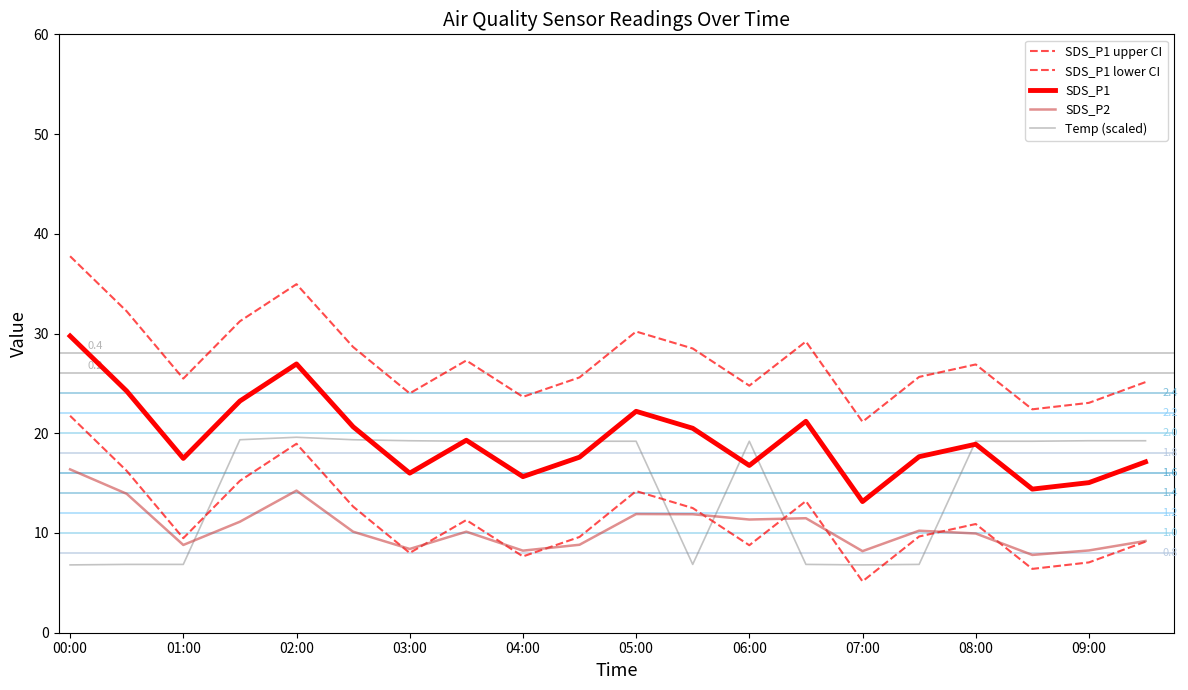

At how many categories does at least one series exceed 35?

1